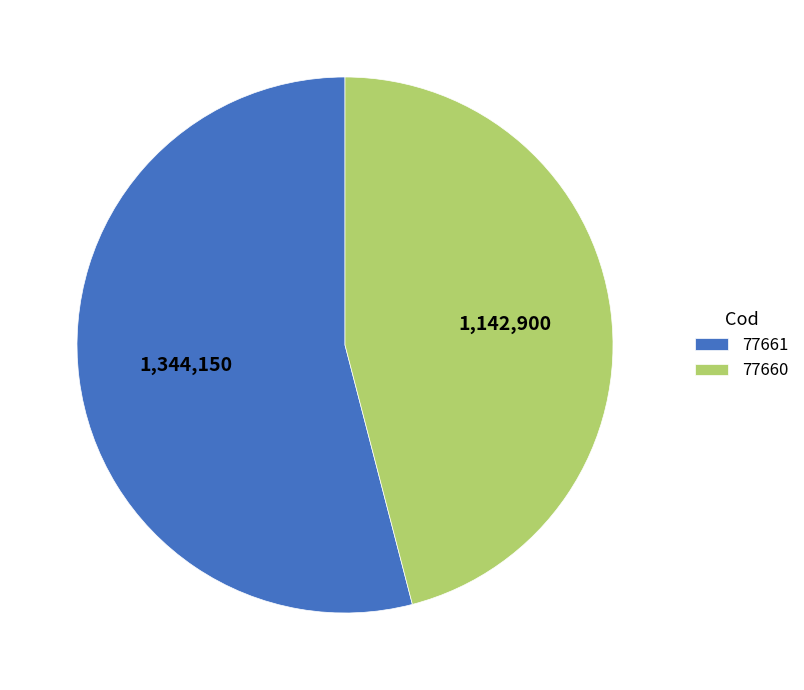

True or false: 77661 accounts for 65% of the total.

False